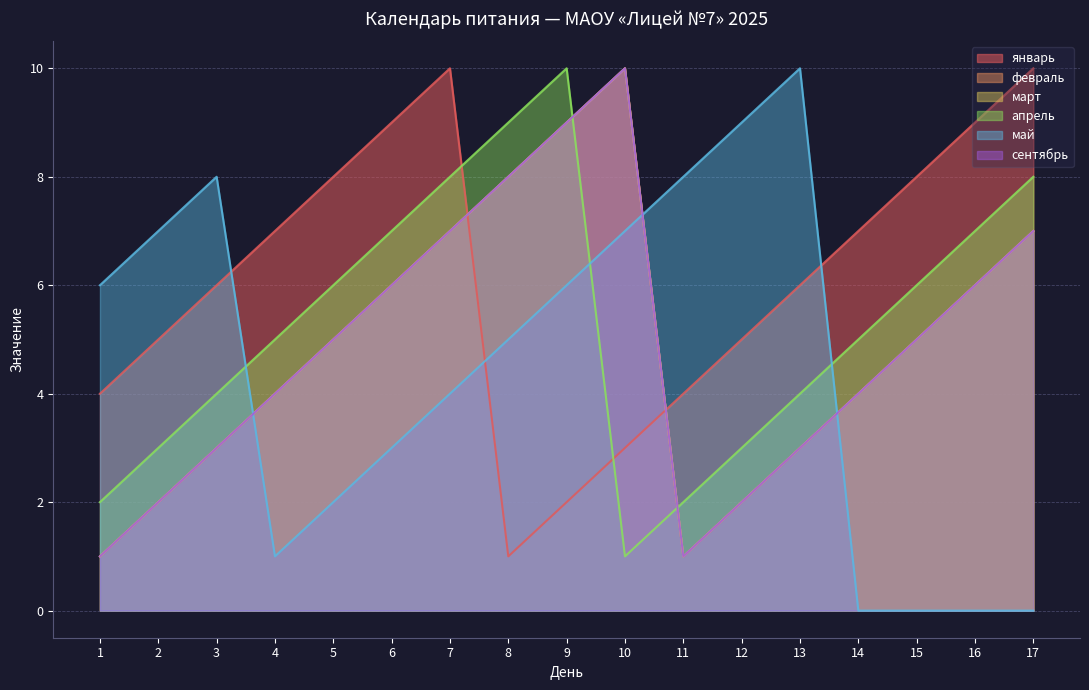

List the series in order of their peak value, lowest first.

январь, февраль, март, апрель, май, сентябрь